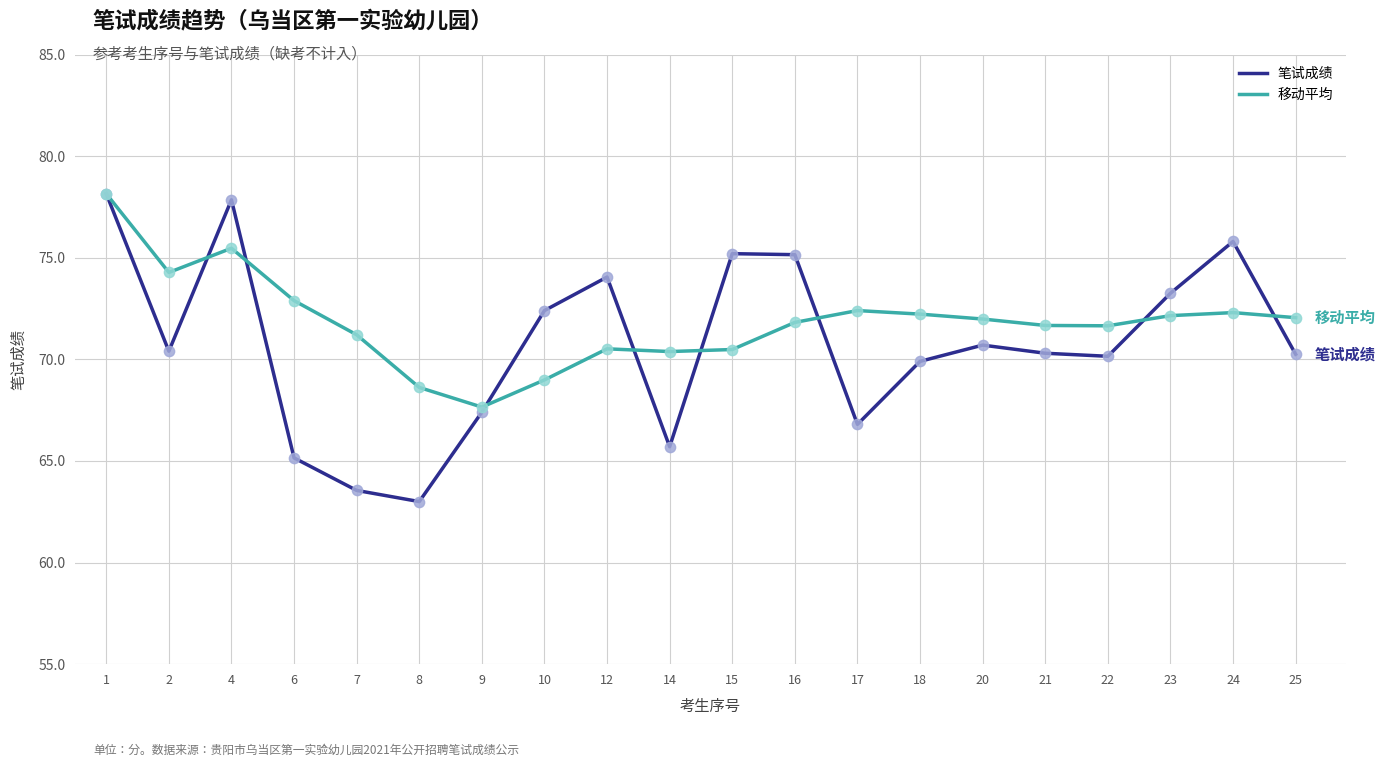

What are all the series names shown in the legend?

笔试成绩, 移动平均